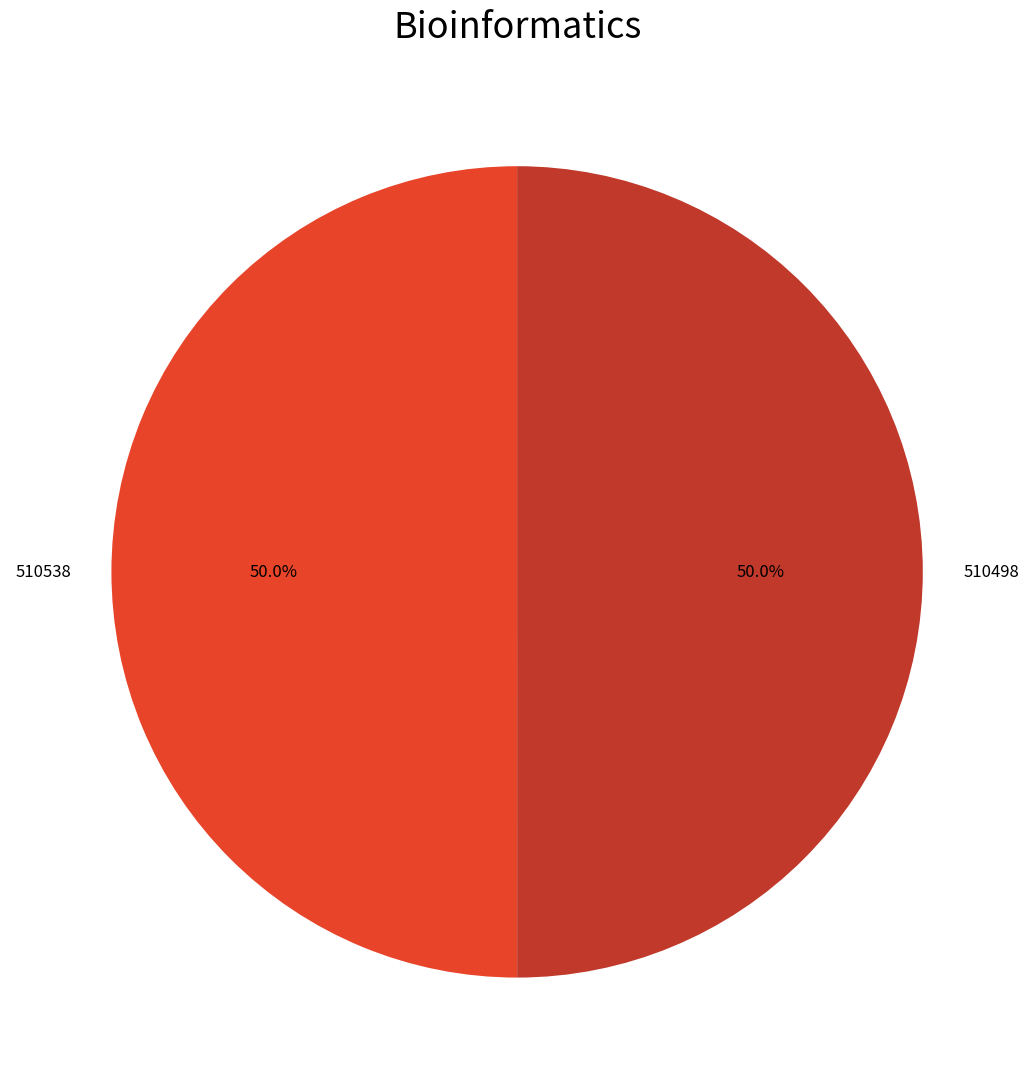

What percentage is NOT represented by 510498?

50.0%